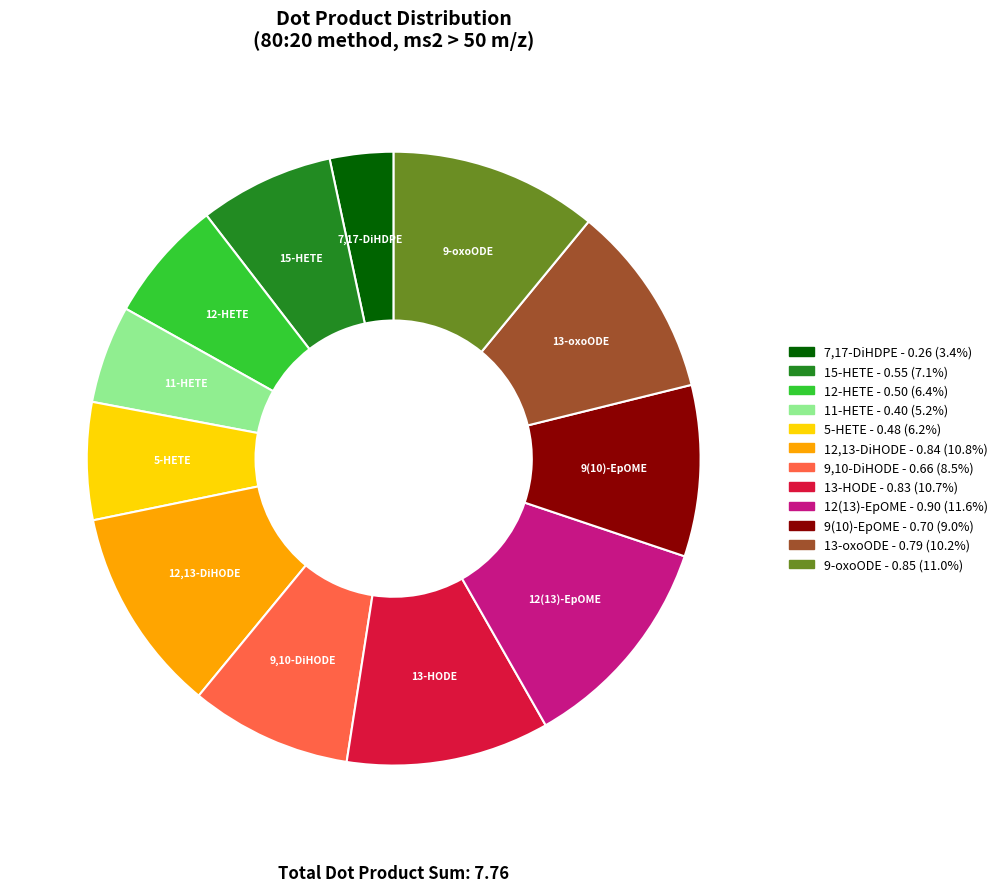

Is there a majority slice in this chart?

No